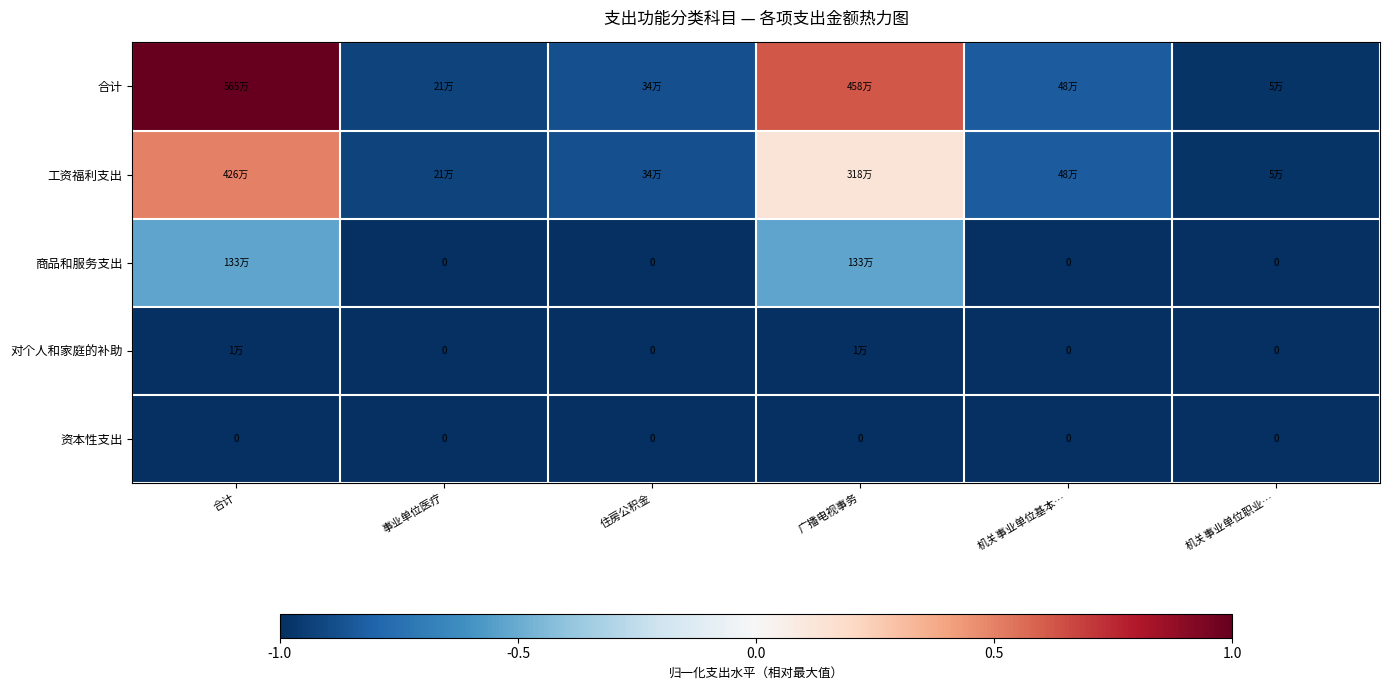

Which category has the highest value across all series?

合计